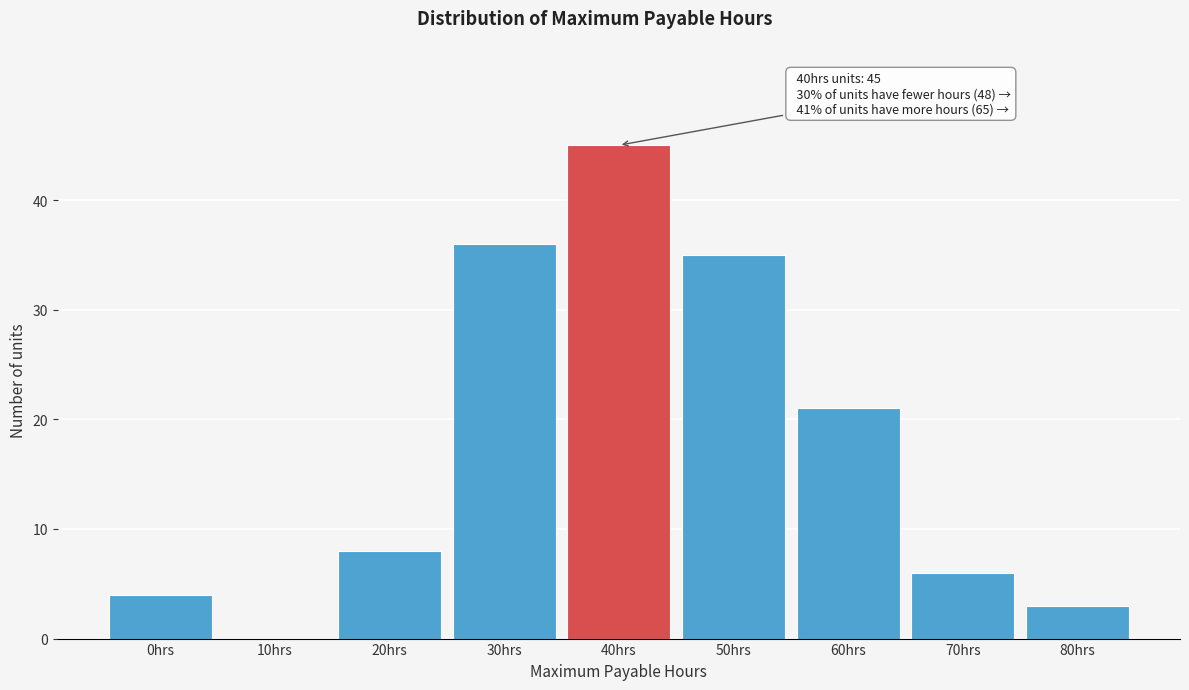

Reading right to left, list all the values displayed in this chart.

80hrs=3	70hrs=6	60hrs=21	50hrs=35	40hrs=45	30hrs=36	20hrs=8	10hrs=0	0hrs=4